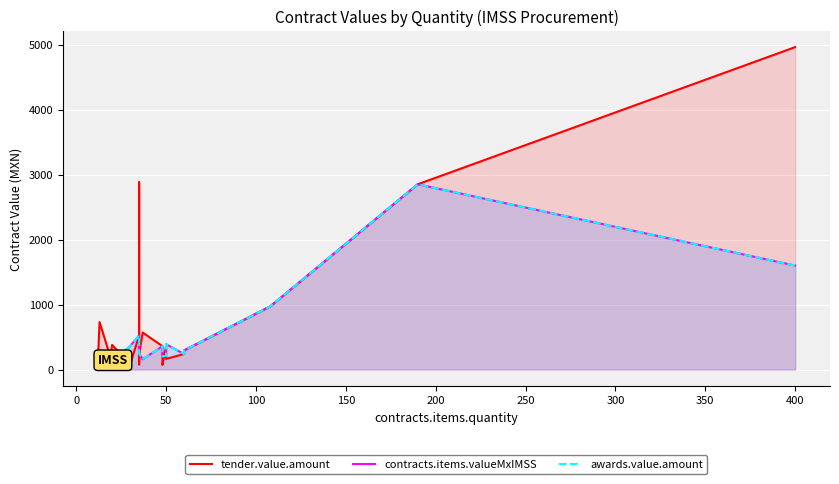

What are all the series names shown in the legend?

tender.value.amount, contracts.items.valueMxIMSS, awards.value.amount